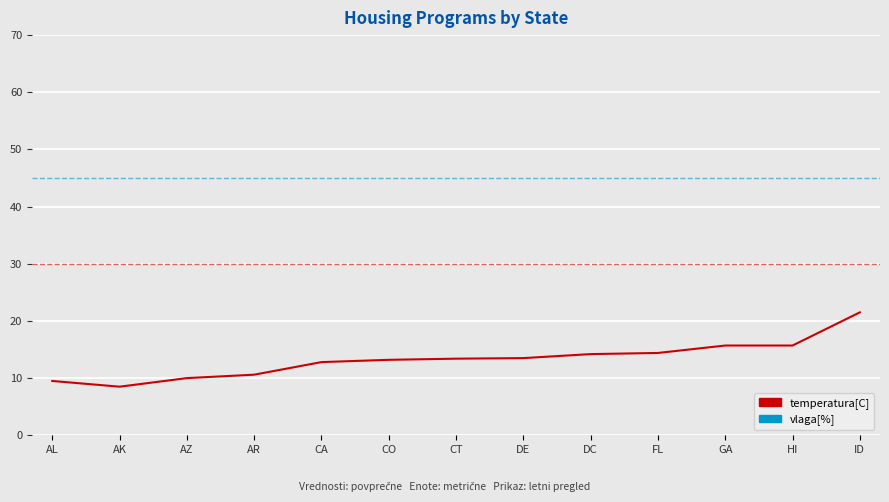

Which series has the largest range (max minus min)?

temperatura[C]